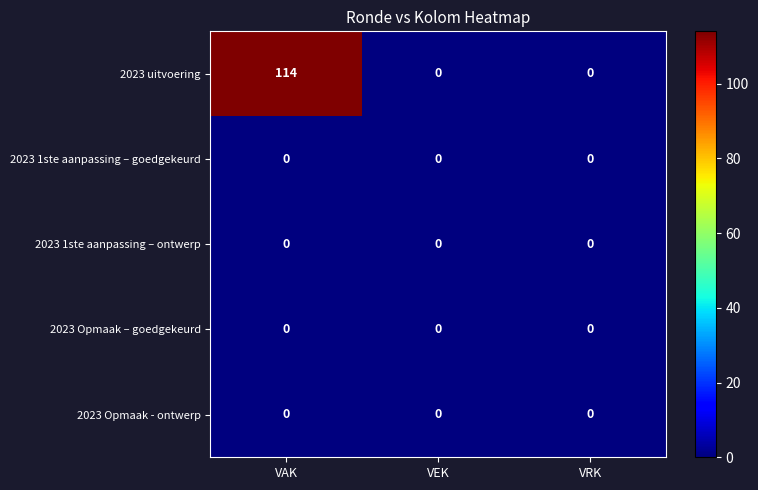

What is the sum of all 2023 uitvoering values?

114